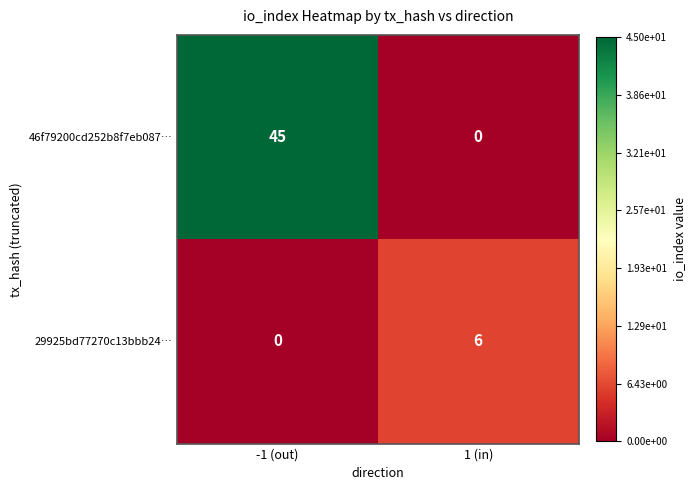

List the labels in order of 46f79200cd252b8f7eb087… value, smallest first.

1 (in), -1 (out)